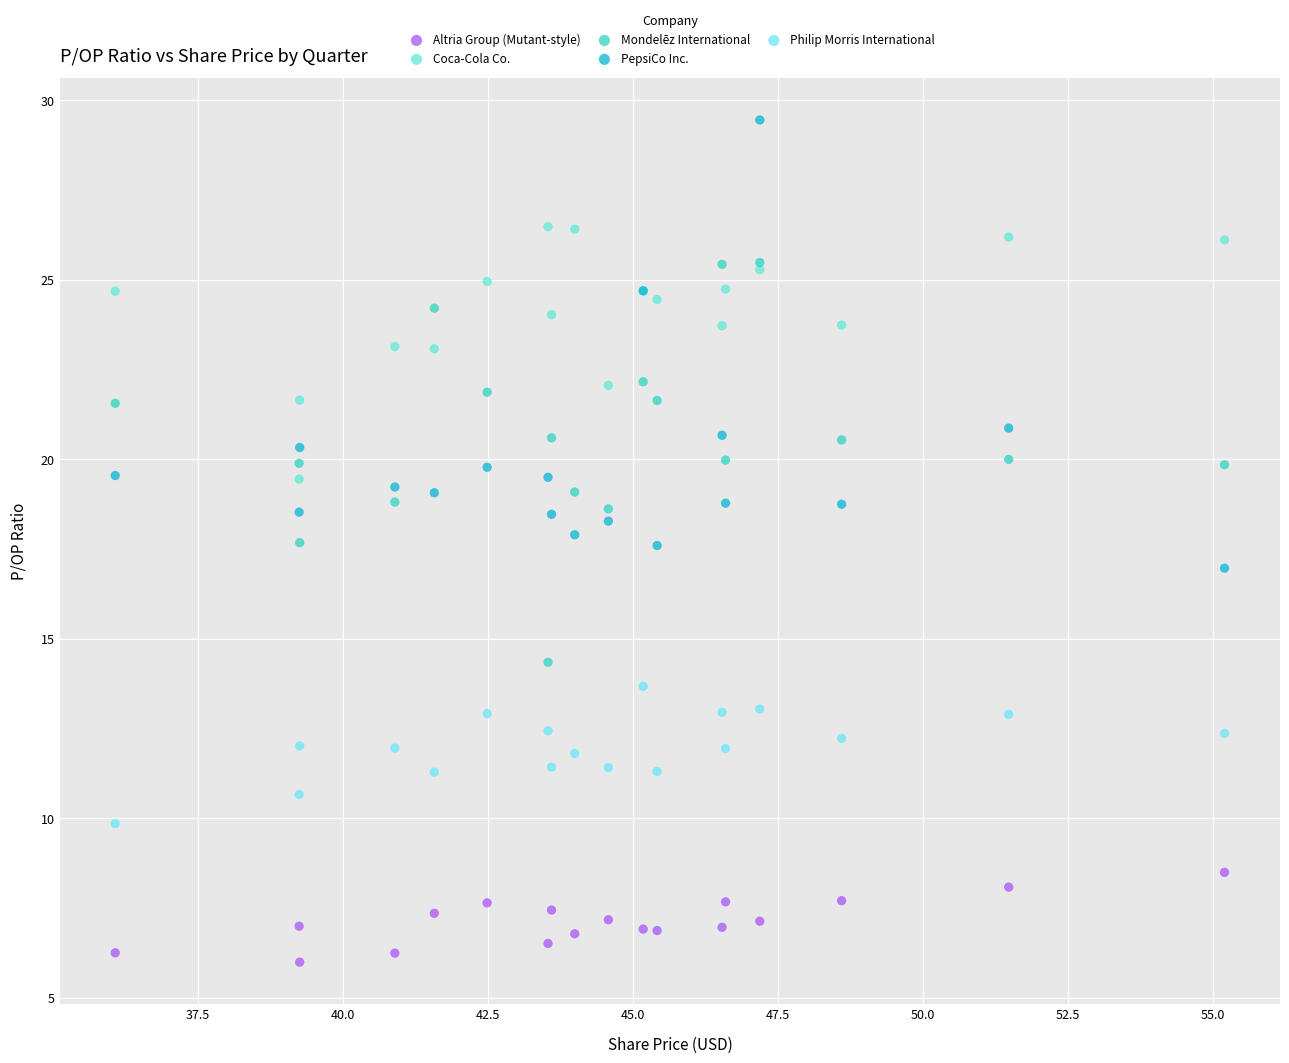

Which series has the largest Y range (max minus min)?

PepsiCo Inc.